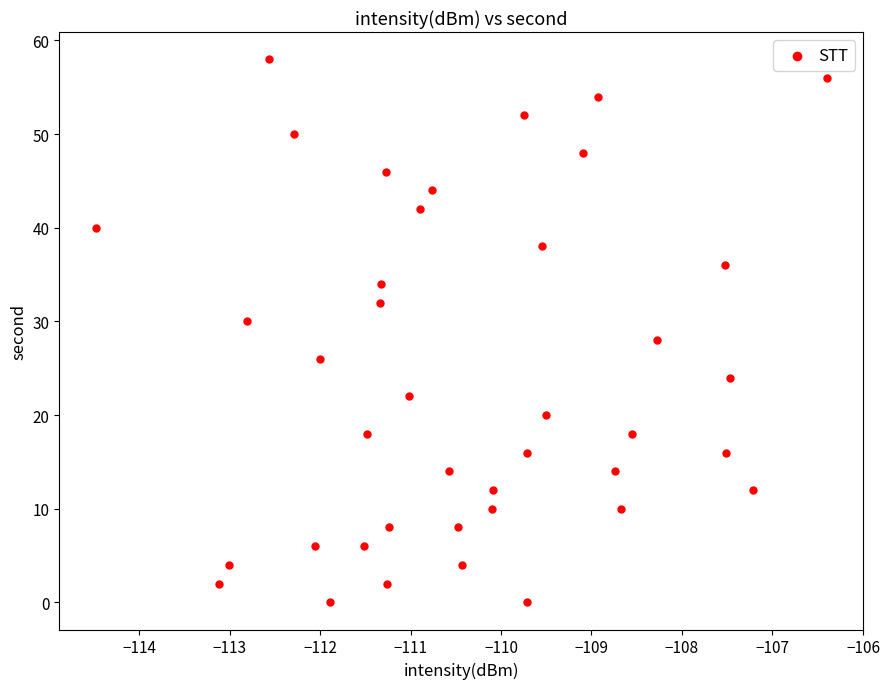

What is the range of Y values (max minus min)?

58